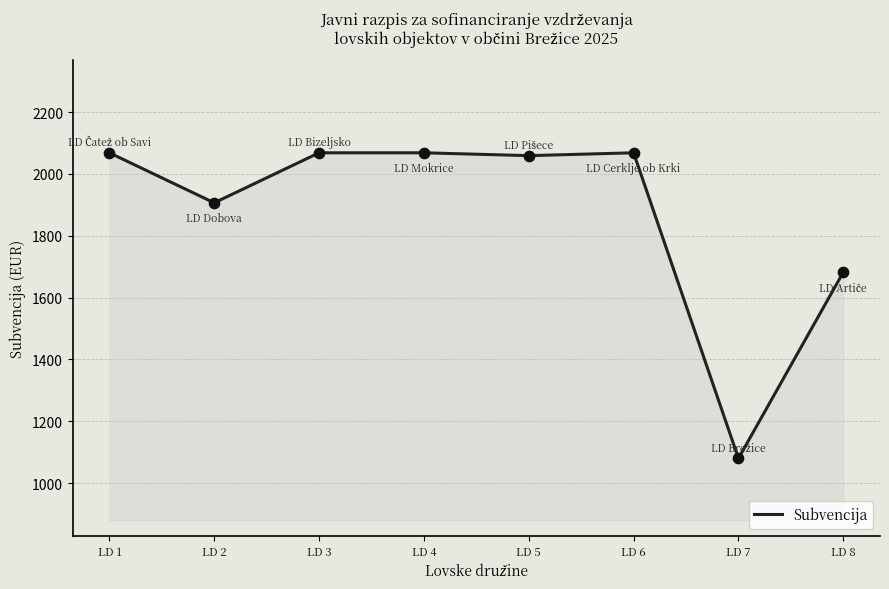

What is the change in value from LD 1 to LD 7?

-988.2